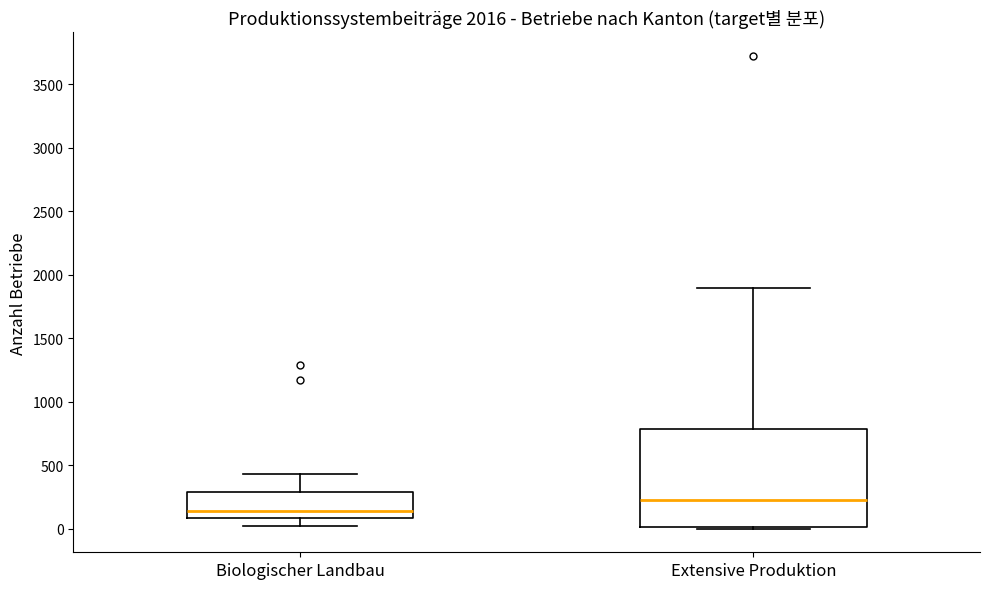

Which box has the highest median line?

Extensive Produktion